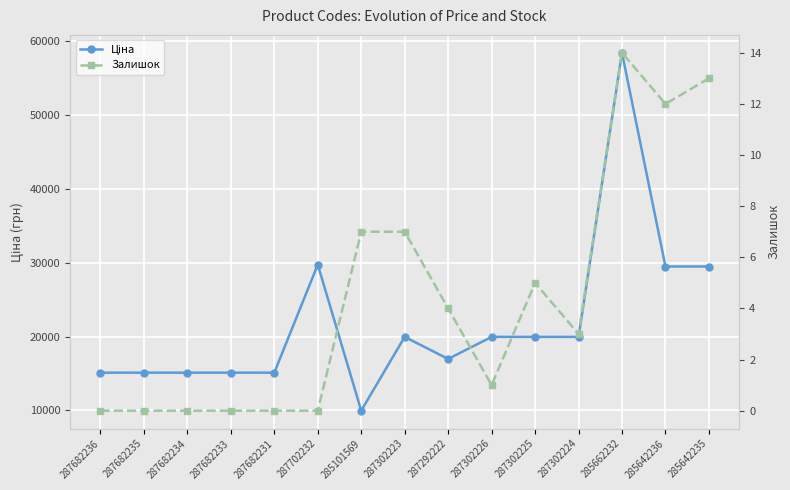

Reading right to left, extract all data points from this chart.

Ціна: 285642235=29491.5	285642236=29491.5	285662232=58426.5	287302224=19964.2	287302225=19964.2	287302226=19964.2	287292222=16976.3	287302223=19964.2	285101569=9975.0	287702232=29747.2	287682231=15120.0	287682233=15120.0	287682234=15120.0	287682235=15120.0	287682236=15120.0
Залишок: 285642235=13.0	285642236=12.0	285662232=14.0	287302224=3.0	287302225=5.0	287302226=1.0	287292222=4.0	287302223=7.0	285101569=7.0	287702232=0.0	287682231=0.0	287682233=0.0	287682234=0.0	287682235=0.0	287682236=0.0